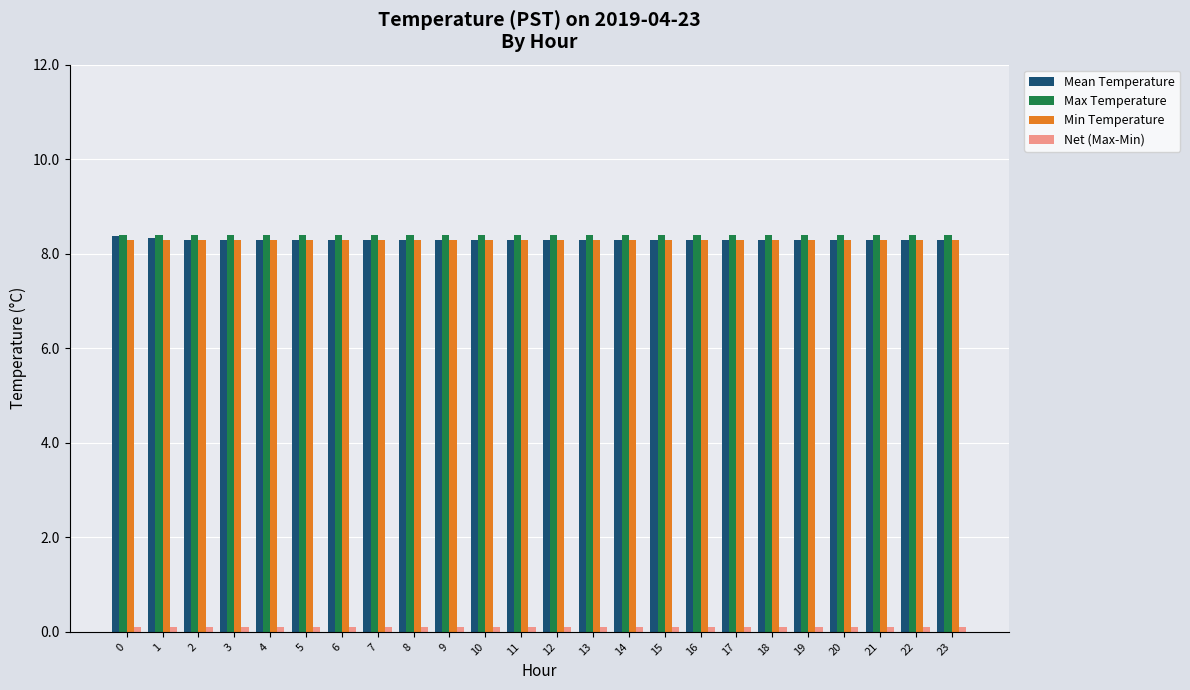

What is the sum of all Max Temperature values?

201.6